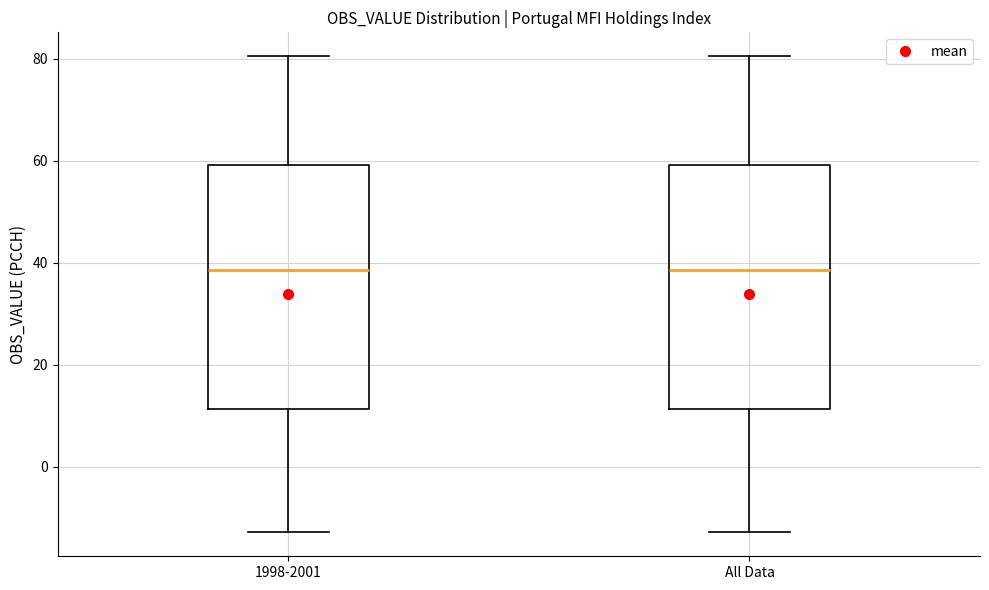

Where does the upper whisker of the box for 1998-2001 end on the y-axis? The values are not printed on the chart, so give them approximately, as read against the axis.

80